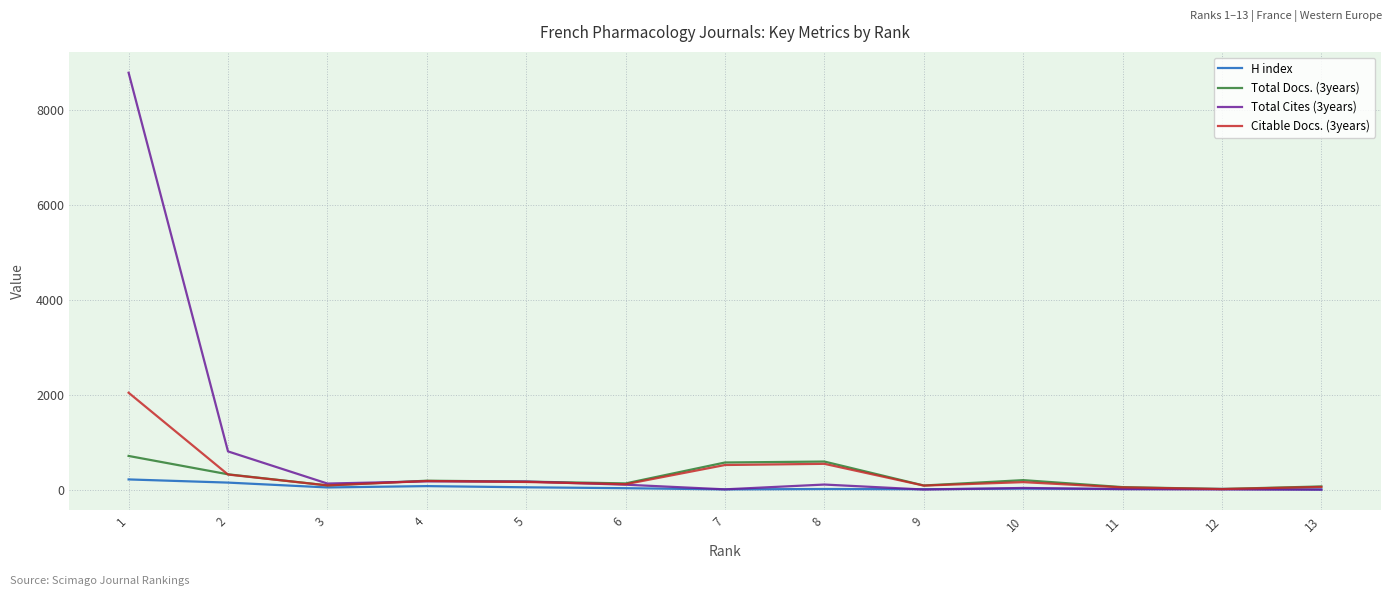

Does the chart have visible grid lines?

Yes